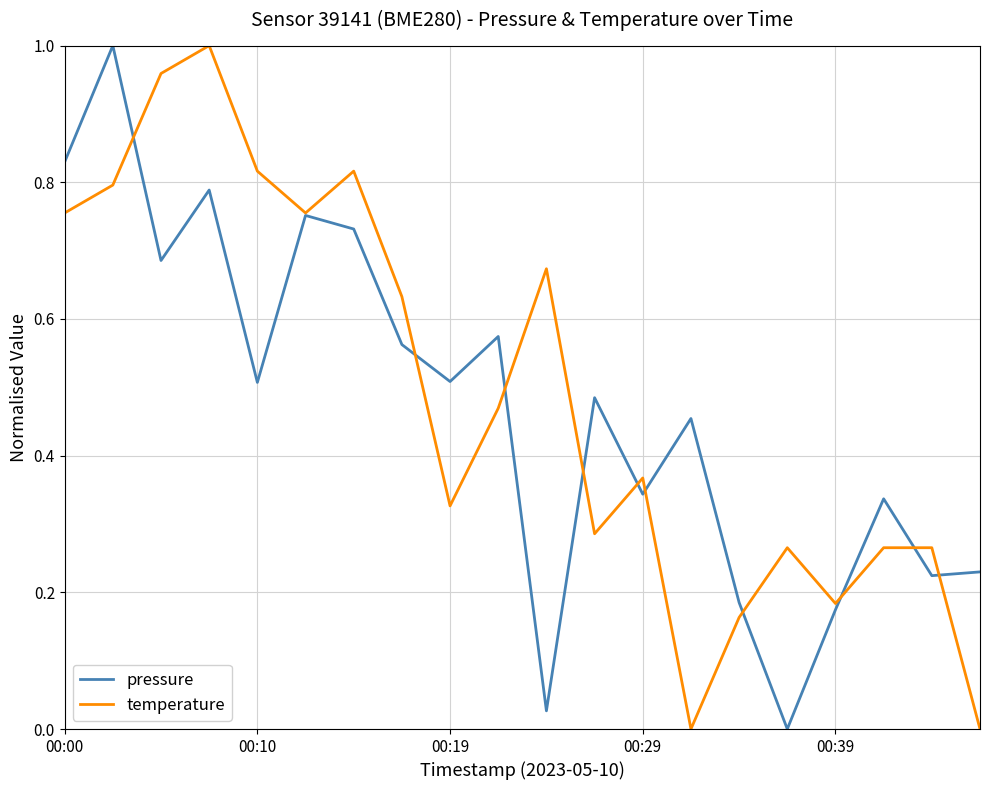

What are all the series names shown in the legend?

pressure, temperature